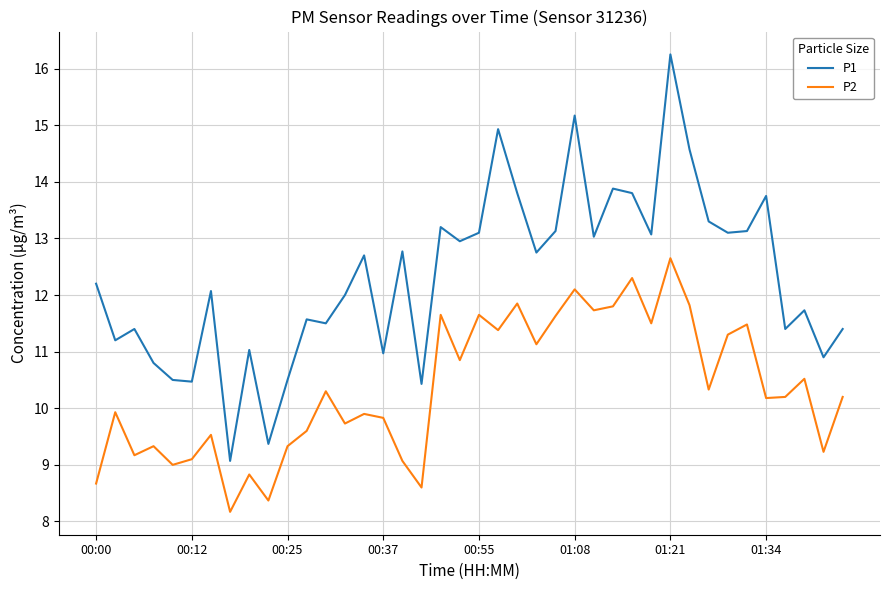

True or false: P2 and P1 intersect in this chart.

False